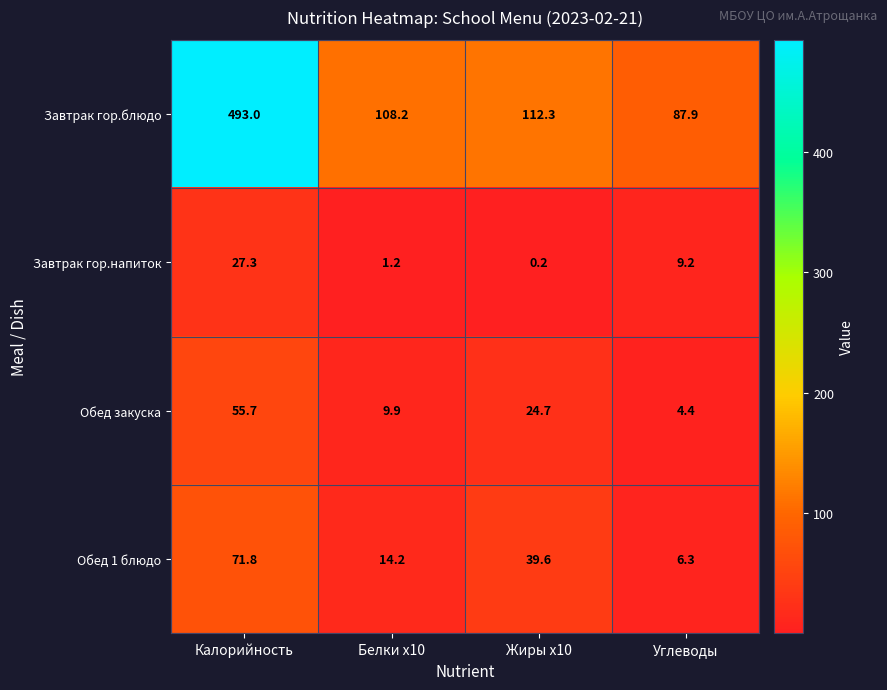

What is the spread (max minus min) of values at Жиры x10?

112.1